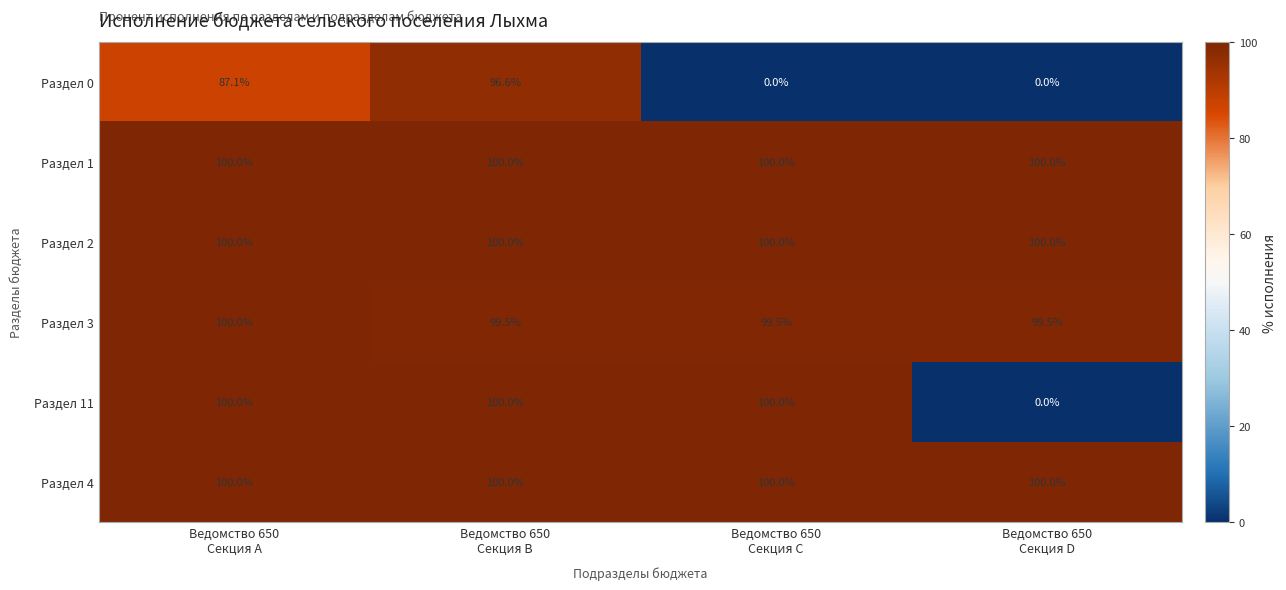

At how many categories does at least one series exceed 84?

4